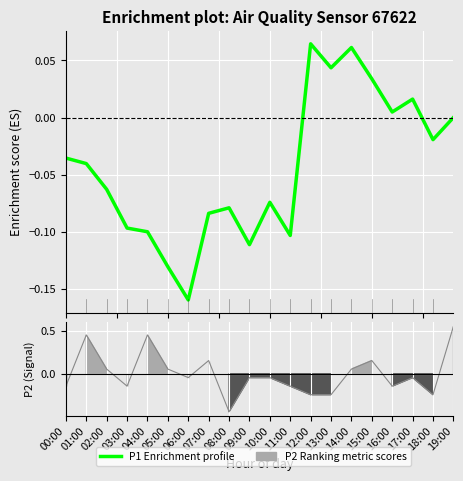

What is the change in value from 11:00 to 15:00?

+0.1